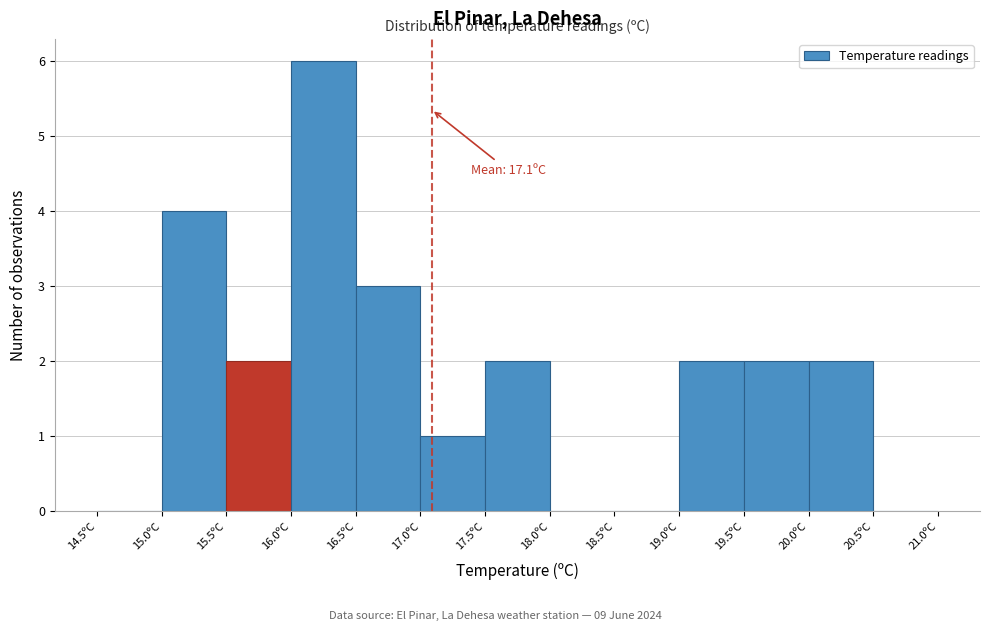

Which range on the x-axis has the tallest bar?

16.0 to 16.5